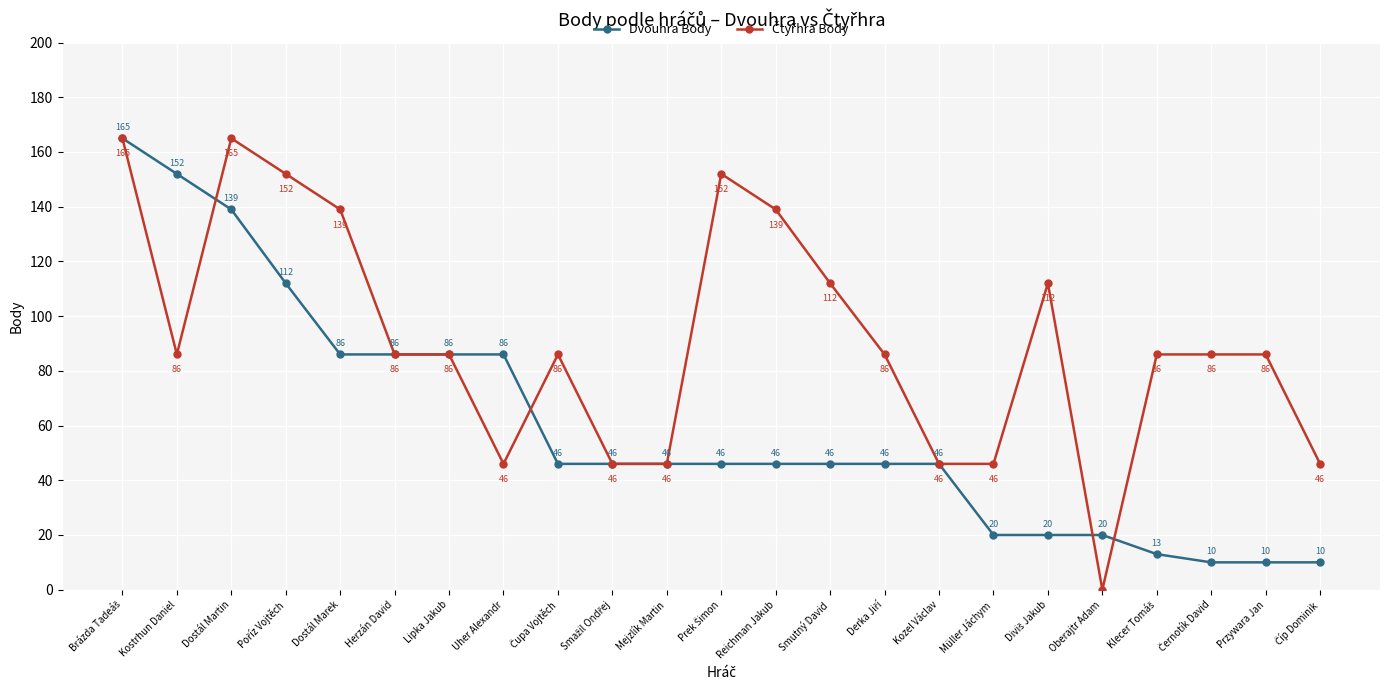

Does the chart display data point markers on the line(s)?

Yes